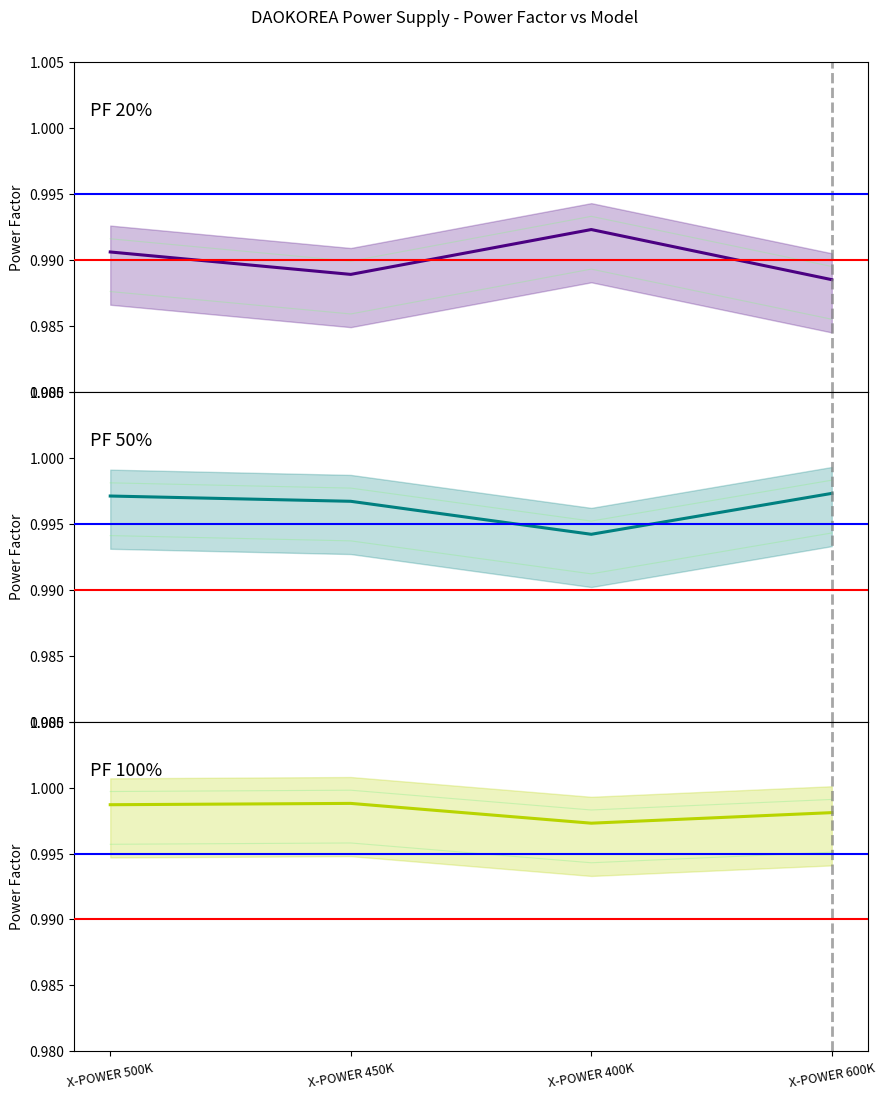

True or false: PF 20% and PF 50% intersect in this chart.

False